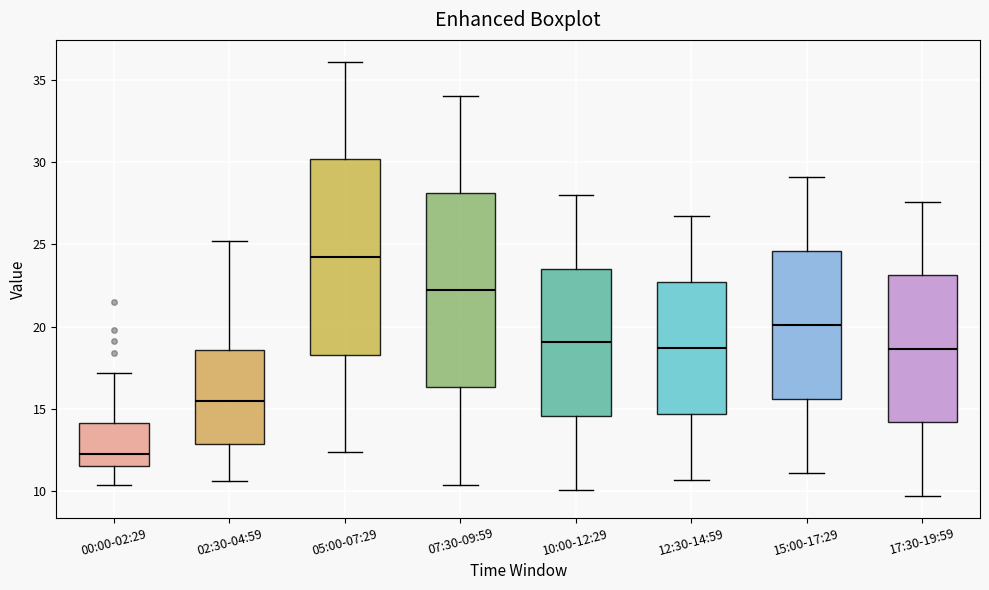

Reading left to right, read every box against the y-axis: the position of its median line, the range the box covers, and the ends of its whiskers. The values are not printed on the chart, so give them approximately, as read against the axis.

00:00-02:29: median 12.5, box 11.5 to 14.0, whiskers 10.5 to 17.0
02:30-04:59: median 15.5, box 13.0 to 18.5, whiskers 10.5 to 25.0
05:00-07:29: median 24.5, box 18.5 to 30.0, whiskers 12.5 to 36.0
07:30-09:59: median 22.0, box 16.5 to 28.0, whiskers 10.5 to 34.0
10:00-12:29: median 19.0, box 14.5 to 23.5, whiskers 10.0 to 28.0
12:30-14:59: median 18.5, box 14.5 to 22.5, whiskers 10.5 to 26.5
15:00-17:29: median 20.0, box 15.5 to 24.5, whiskers 11.0 to 29.0
17:30-19:59: median 18.5, box 14.0 to 23.0, whiskers 9.5 to 27.5